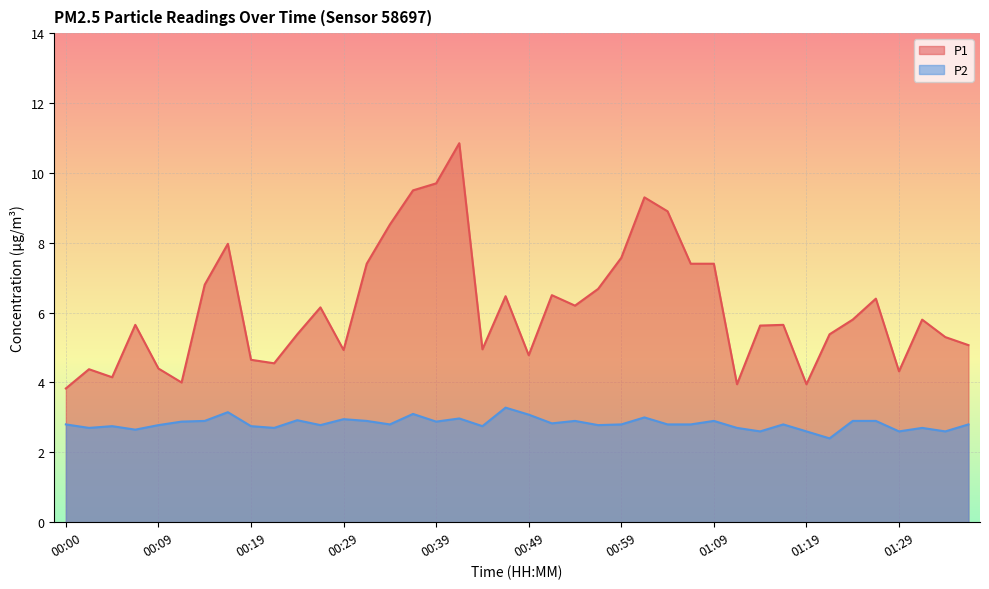

Reading left to right, list all the values displayed in this chart.

P1: 3.8	4.4	4.2	5.7	4.4	4.0	6.8	8.0	4.7	4.5	5.4	6.2	4.9	7.4	8.5	9.5	9.7	10.8	5.0	6.5	4.8	6.5	6.2	6.7	7.6	9.3	8.9	7.4	7.4	4.0	5.6	5.7	4.0	5.4	5.8	6.4	4.3	5.8	5.3	5.1
P2: 2.8	2.7	2.8	2.6	2.8	2.9	2.9	3.1	2.8	2.7	2.9	2.8	3.0	2.9	2.8	3.1	2.9	3.0	2.8	3.3	3.1	2.8	2.9	2.8	2.8	3.0	2.8	2.8	2.9	2.7	2.6	2.8	2.6	2.4	2.9	2.9	2.6	2.7	2.6	2.8